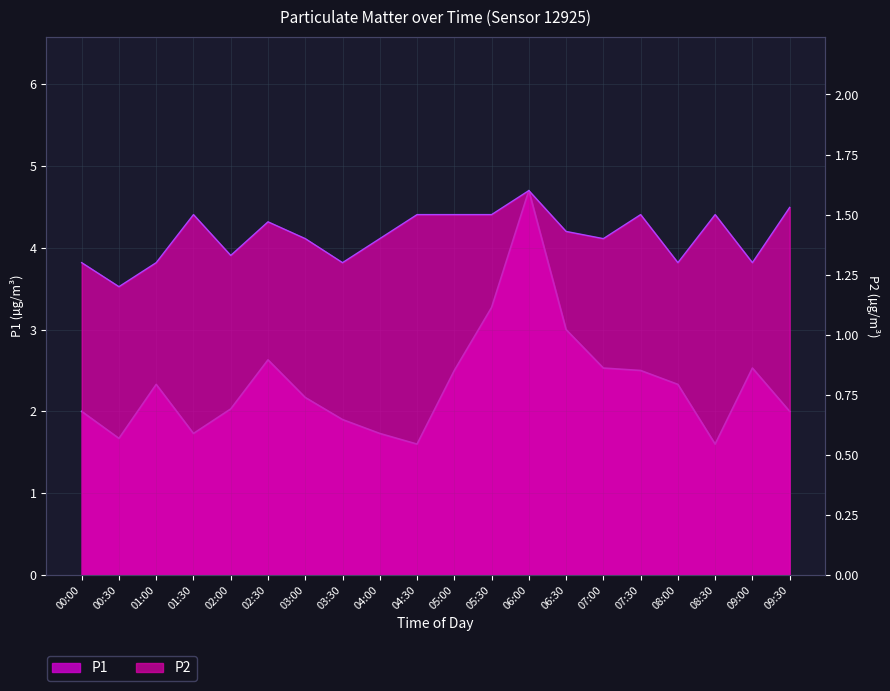

What is the minimum value shown in the chart?

1.2